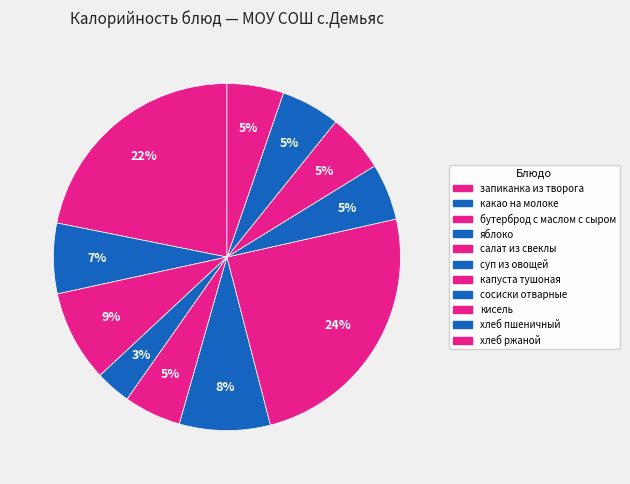

True or false: капуста тушоная accounts for 24% of the total.

True